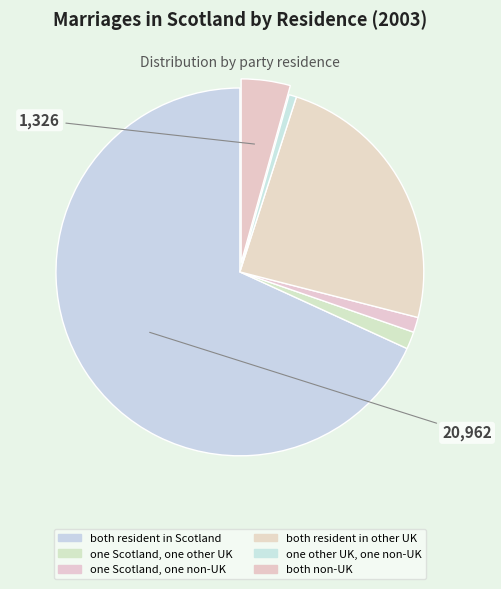

Is it true that both non-UK is 12% of the pie?

False